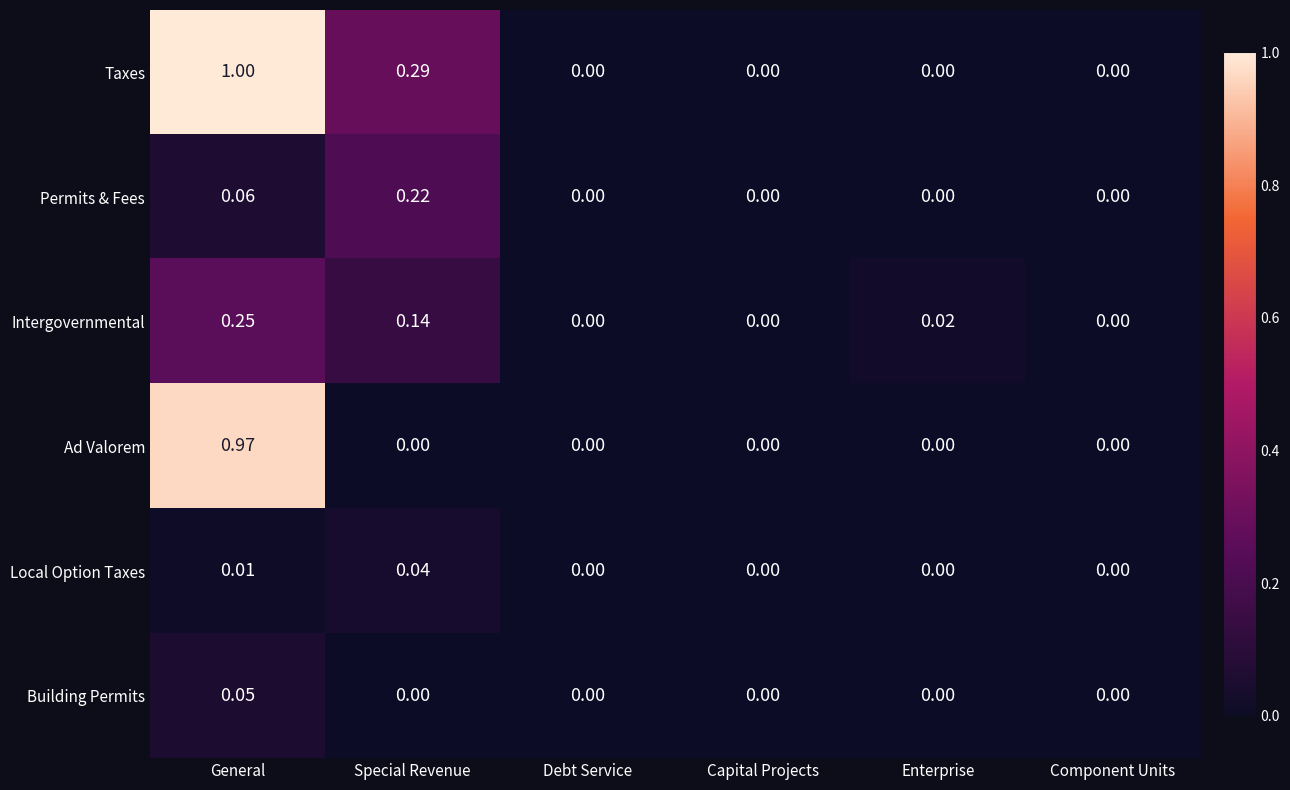

List the series in order of their peak value, lowest first.

Local Option Taxes, Building Permits, Permits & Fees, Intergovernmental, Ad Valorem, Taxes